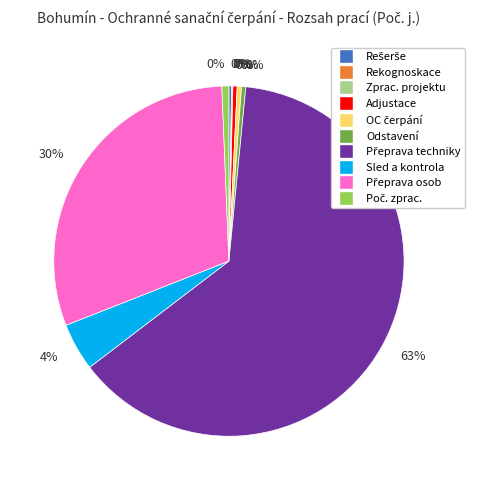

Which slice is the largest?

Přeprava techniky a materiálu